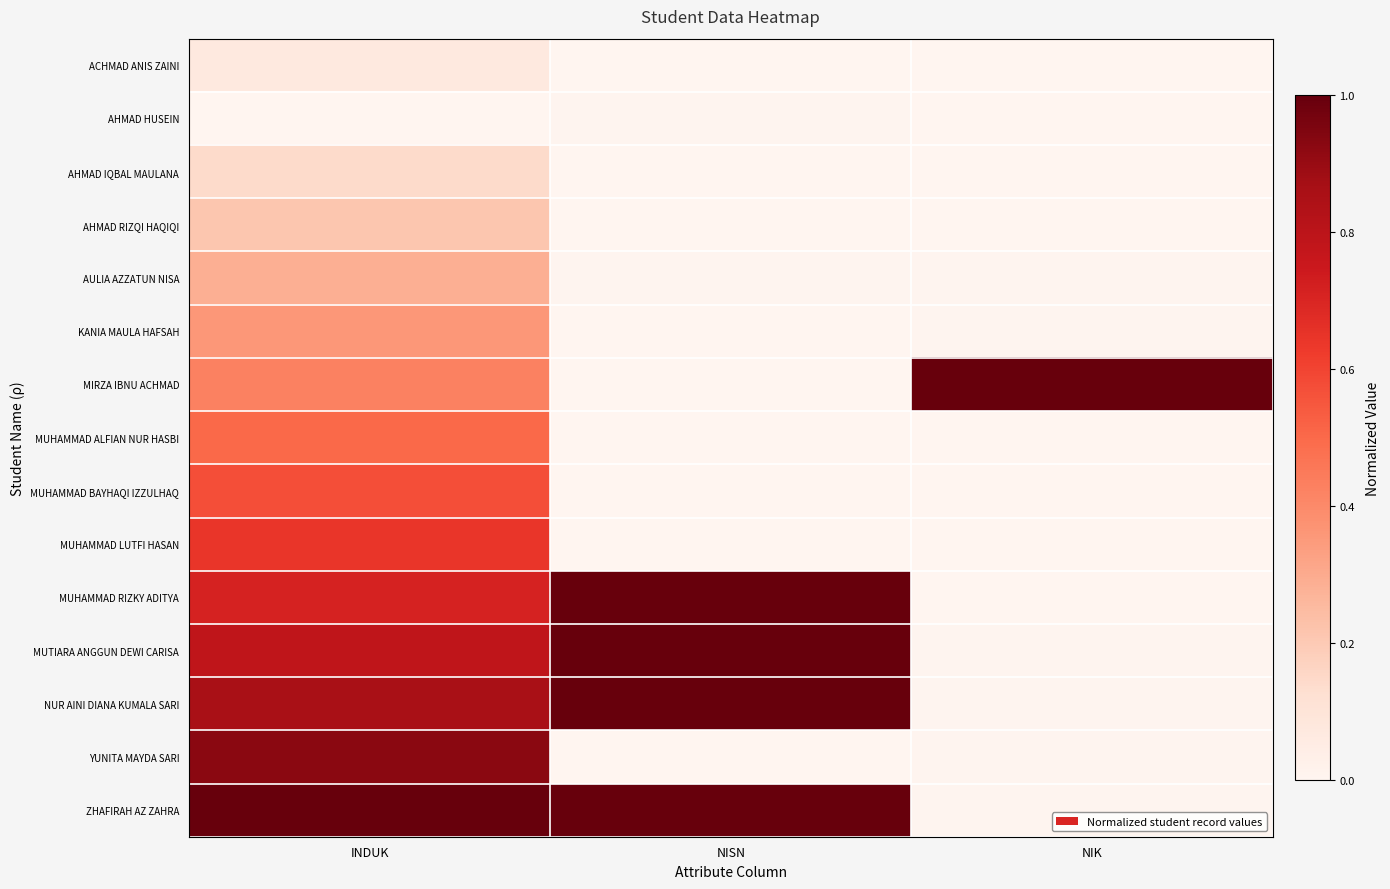

Reading left to right, list all the values displayed in this chart.

ACHMAD ANIS ZAINI: INDUK=0.1	NISN=0.0	NIK=0.0
AHMAD HUSEIN: INDUK=0.0	NISN=0.0	NIK=0.0
AHMAD IQBAL MAULANA: INDUK=0.1	NISN=0.0	NIK=0.0
AHMAD RIZQI HAQIQI: INDUK=0.2	NISN=0.0	NIK=0.0
AULIA AZZATUN NISA: INDUK=0.3	NISN=0.0	NIK=0.0
KANIA MAULA HAFSAH: INDUK=0.4	NISN=0.0	NIK=0.0
MIRZA IBNU ACHMAD: INDUK=0.4	NISN=0.0	NIK=1.0
MUHAMMAD ALFIAN NUR HASBI: INDUK=0.5	NISN=0.0	NIK=0.0
MUHAMMAD BAYHAQI IZZULHAQ: INDUK=0.6	NISN=0.0	NIK=0.0
MUHAMMAD LUTFI HASAN: INDUK=0.6	NISN=0.0	NIK=0.0
MUHAMMAD RIZKY ADITYA: INDUK=0.7	NISN=1.0	NIK=0.0
MUTIARA ANGGUN DEWI CARISA: INDUK=0.8	NISN=1.0	NIK=0.0
NUR AINI DIANA KUMALA SARI: INDUK=0.9	NISN=1.0	NIK=0.0
YUNITA MAYDA SARI: INDUK=0.9	NISN=0.0	NIK=0.0
ZHAFIRAH AZ ZAHRA: INDUK=1.0	NISN=1.0	NIK=0.0